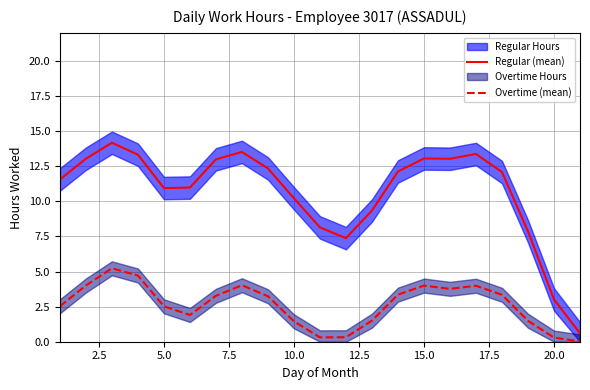

What is the average value of the Overtime (mean) series?

2.6